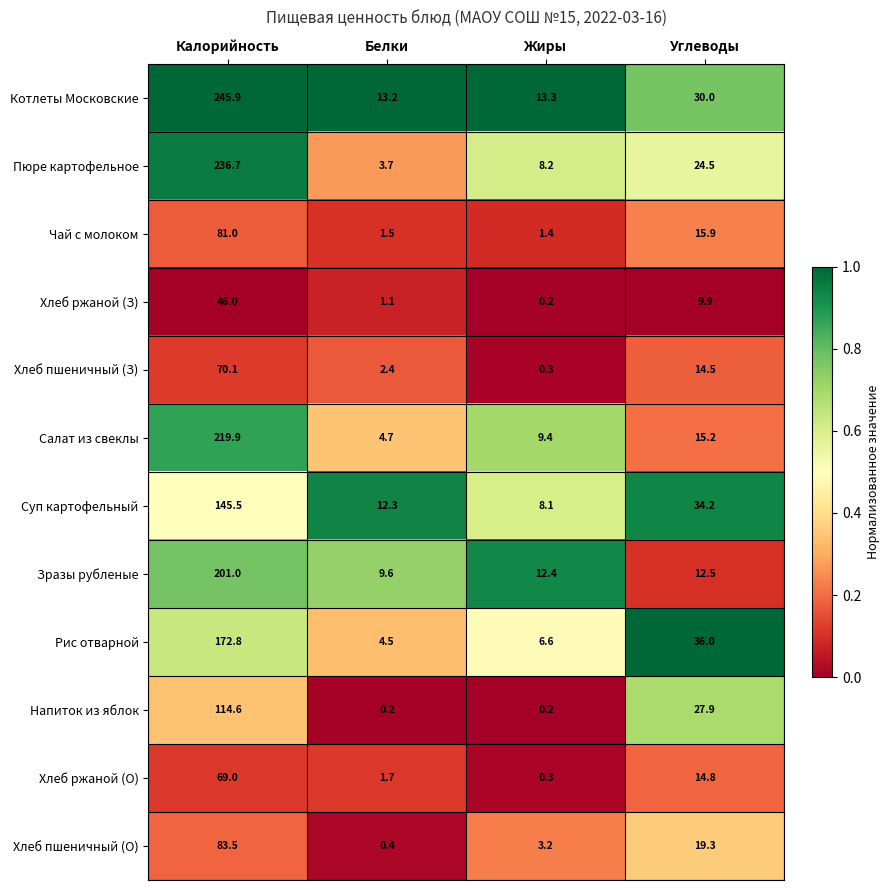

At which category is the sum across all series the highest?

Калорийность